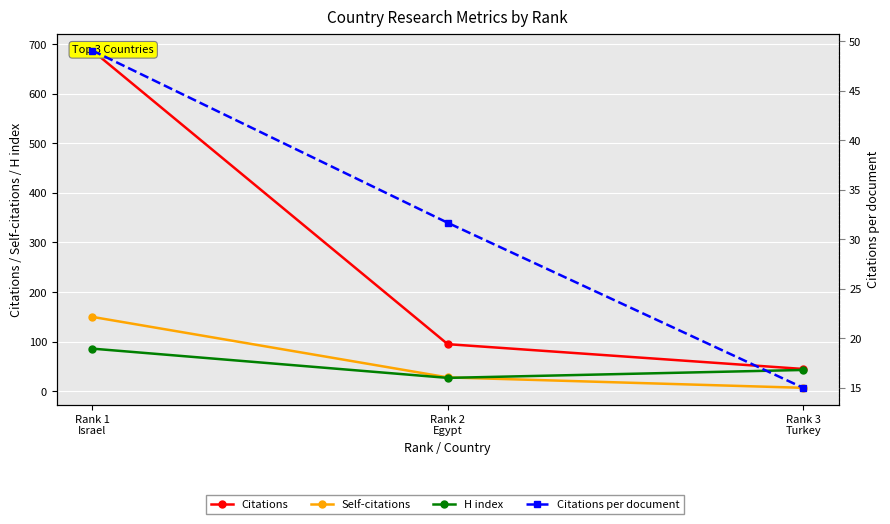

Reading right to left, list all the values displayed in this chart.

Citations: Rank 3
Turkey=45.0	Rank 2
Egypt=95.0	Rank 1
Israel=687.0
Self-citations: Rank 3
Turkey=7.0	Rank 2
Egypt=28.0	Rank 1
Israel=150.0
H index: Rank 3
Turkey=43.0	Rank 2
Egypt=27.0	Rank 1
Israel=86.0
Citations per document: Rank 3
Turkey=15.0	Rank 2
Egypt=31.7	Rank 1
Israel=49.1